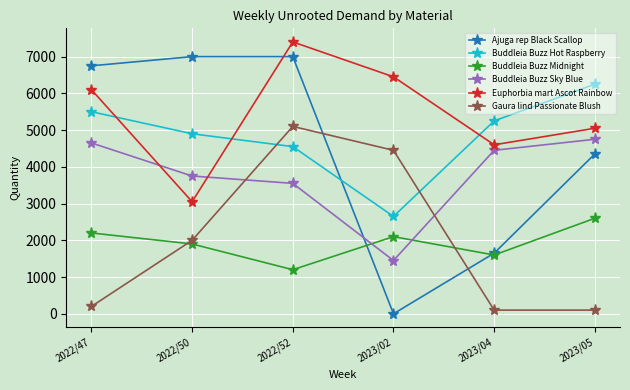

What value does the Euphorbia mart Ascot Rainbow series have at 2023/05?

5050